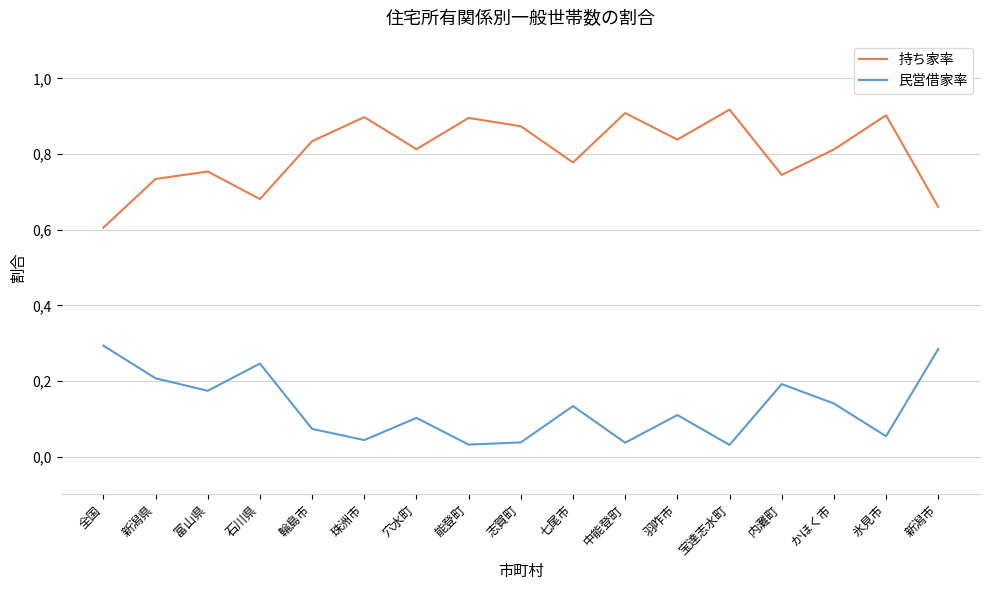

Is this an area chart (filled region under the line)?

No